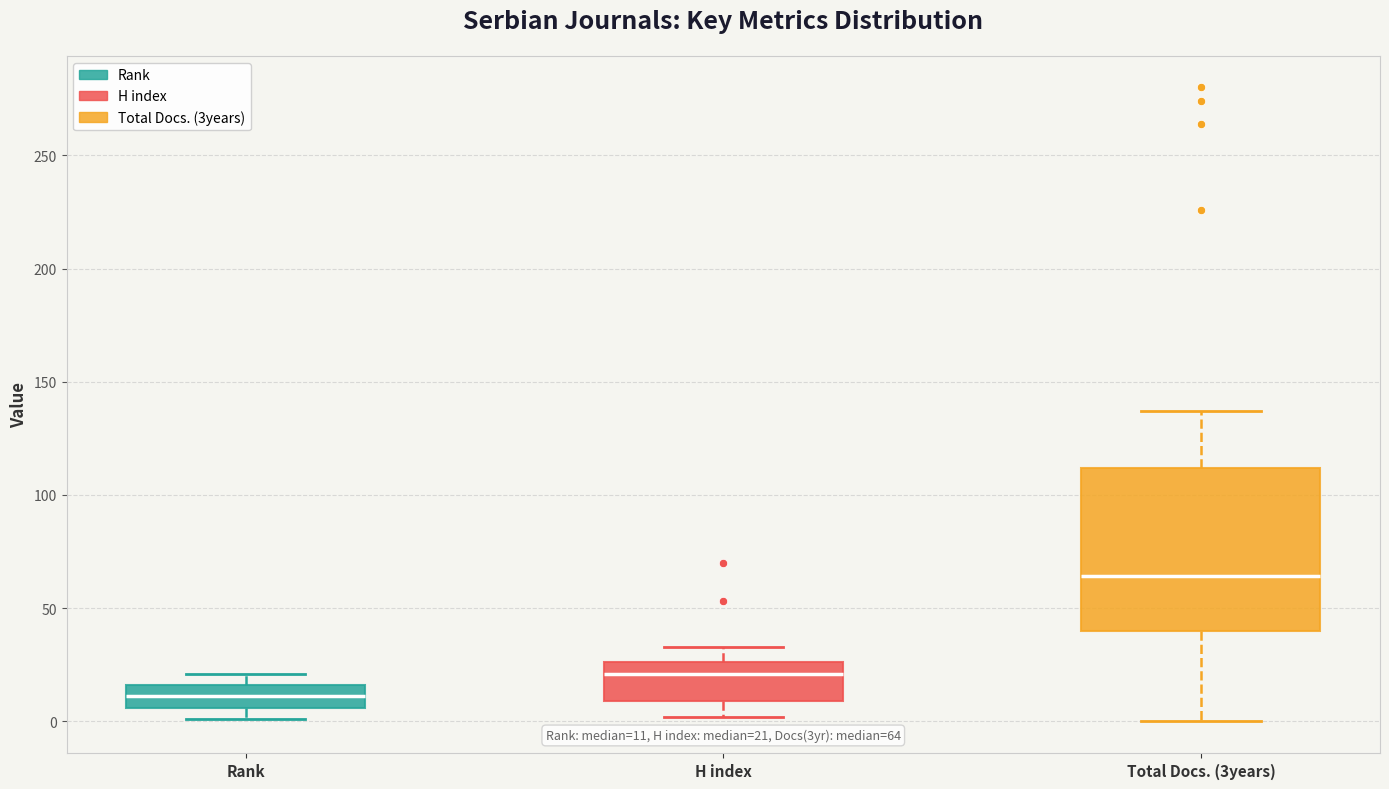

Which box has the highest median line?

Total Docs. (3years)